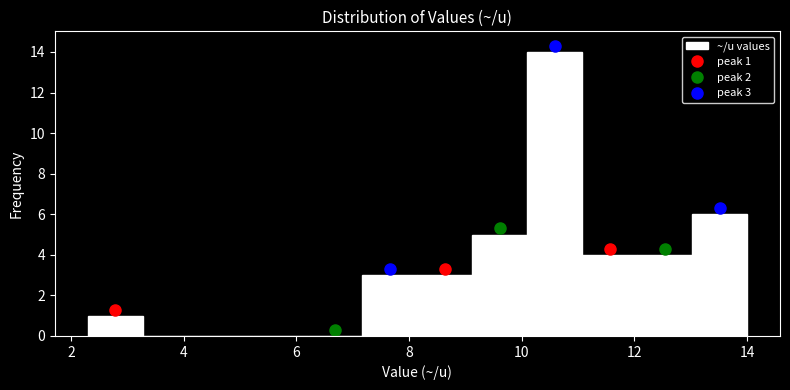

Which range on the x-axis has the tallest bar?

10.2 to 11.0